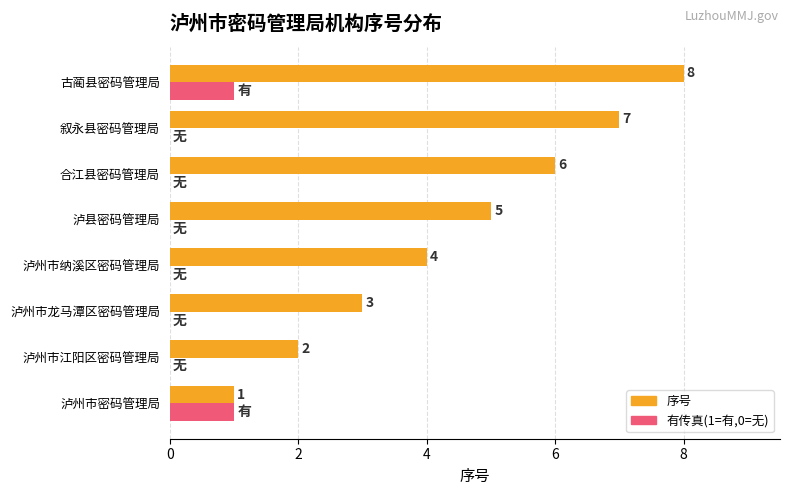

Between 泸州市江阳区密码管理局 and 古蔺县密码管理局, which series saw the biggest shift?

序号